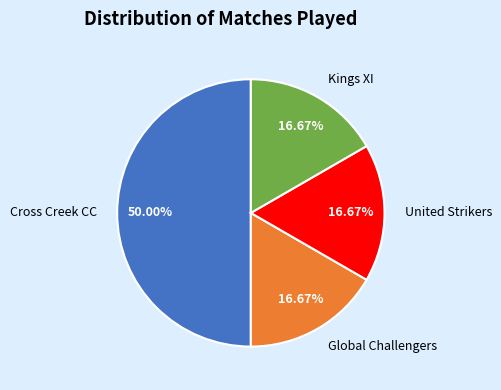

How many slices are in this pie chart?

4